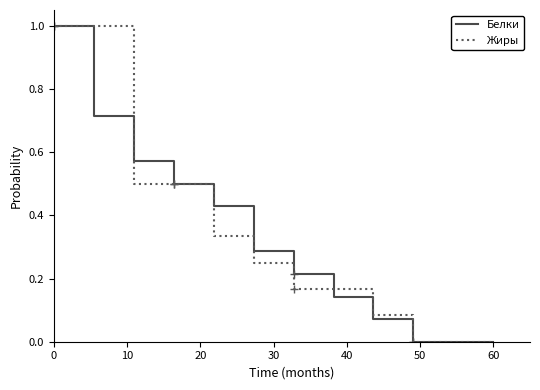

What are all the series names shown in the legend?

Белки, Жиры